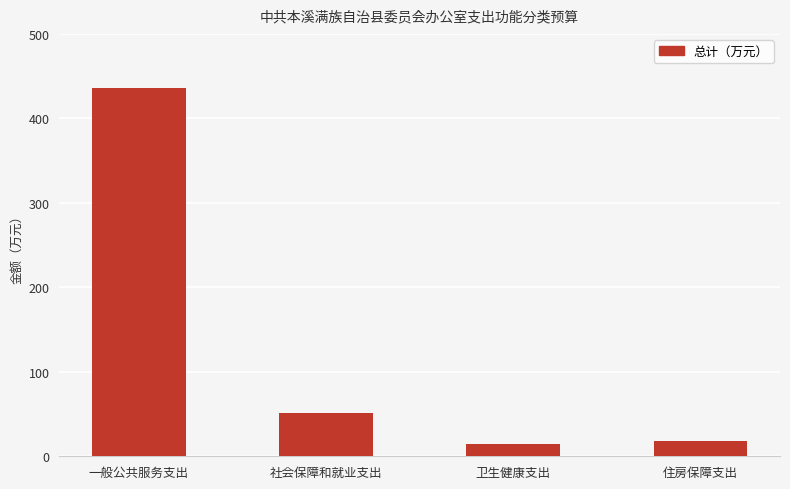

Where does the data first go above 51?

一般公共服务支出